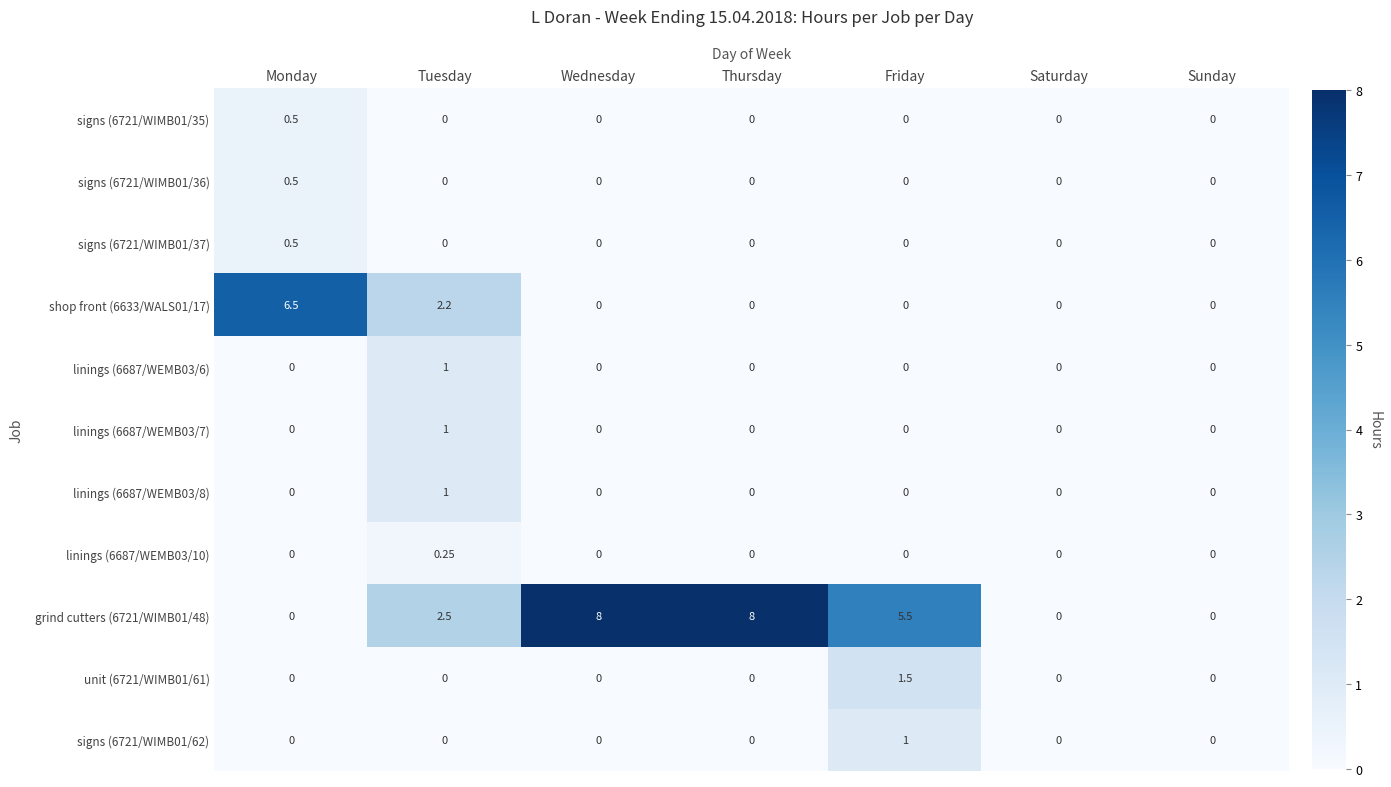

Which series changed the most between Tuesday and Sunday?

grind cutters (6721/WIMB01/48)